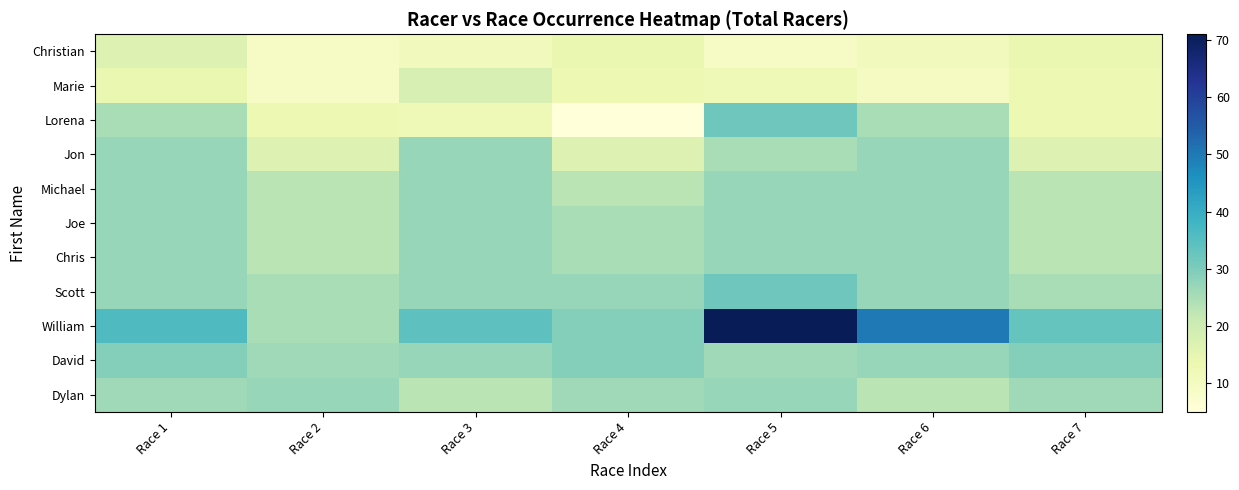

List the series in order of their peak value, highest first.

William, Lorena, Scott, David, Jon, Michael, Joe, Chris, Dylan, Marie, Christian